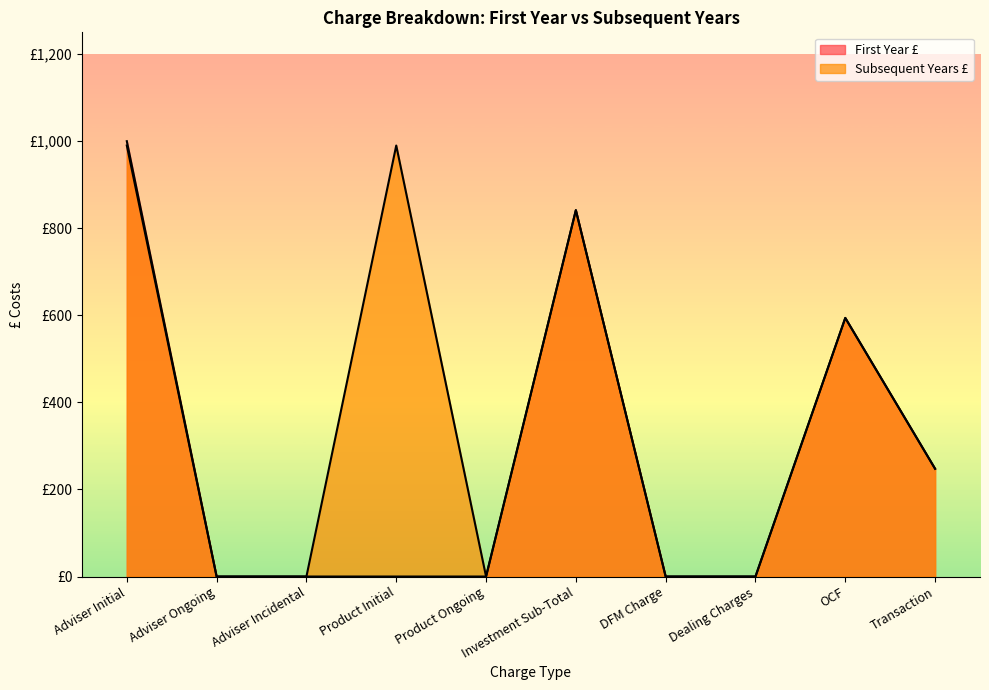

True or false: First Year £ and Subsequent Years £ cross at least once.

False